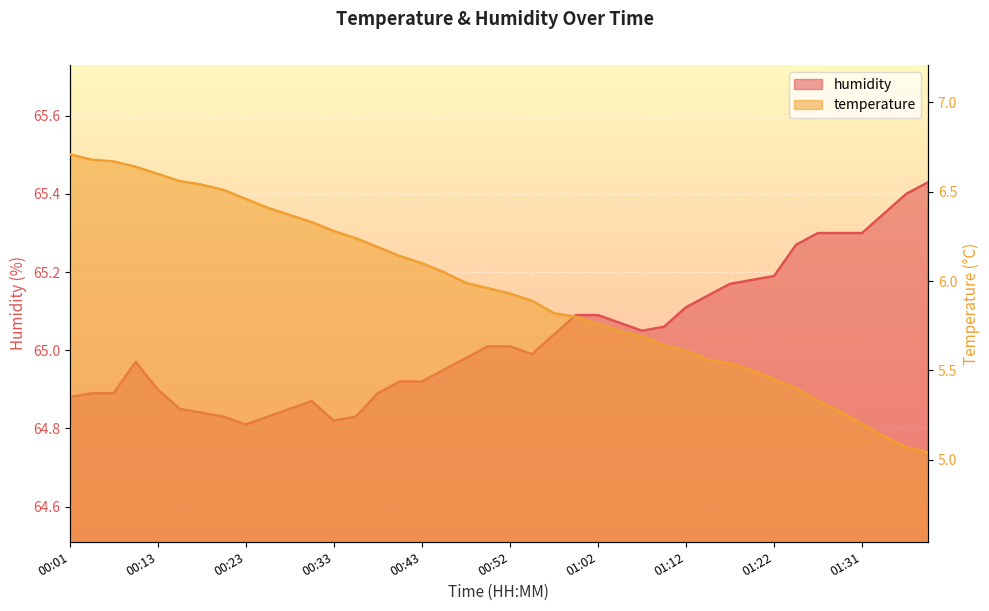

Rank the categories by temperature value from lowest to highest.

01:39, 01:36, 01:34, 01:31, 01:29, 01:27, 01:24, 01:22, 01:19, 01:17, 01:14, 01:12, 01:09, 01:07, 01:05, 01:02, 01:00, 00:57, 00:55, 00:52, 00:50, 00:47, 00:45, 00:43, 00:40, 00:38, 00:35, 00:33, 00:30, 00:28, 00:26, 00:23, 00:21, 00:18, 00:16, 00:13, 00:08, 00:06, 00:03, 00:01